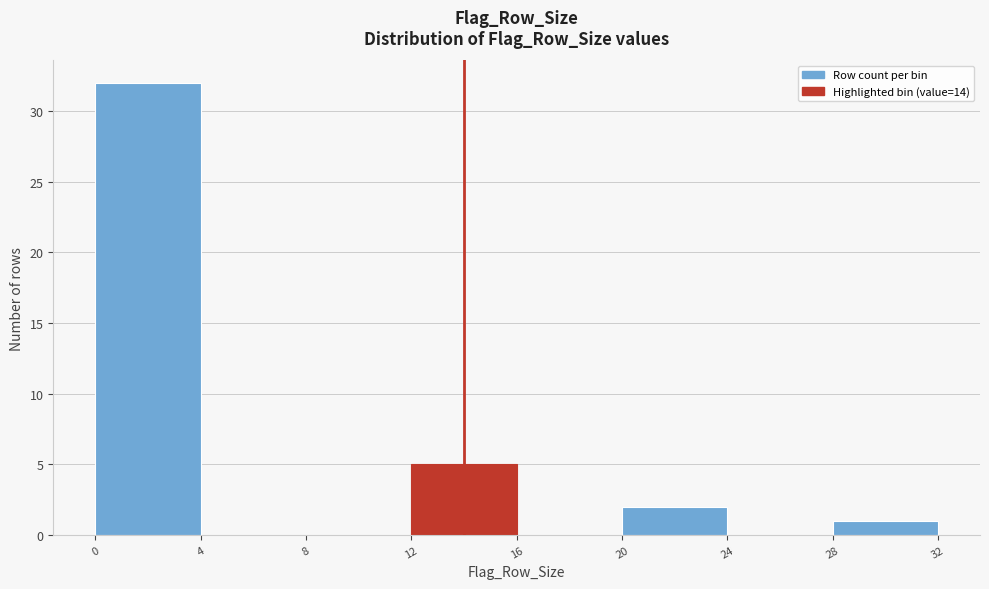

What is the height of the bar covering 28 to 32 on the x-axis? The values are not printed on the chart, so give them approximately, as read against the axis.

1